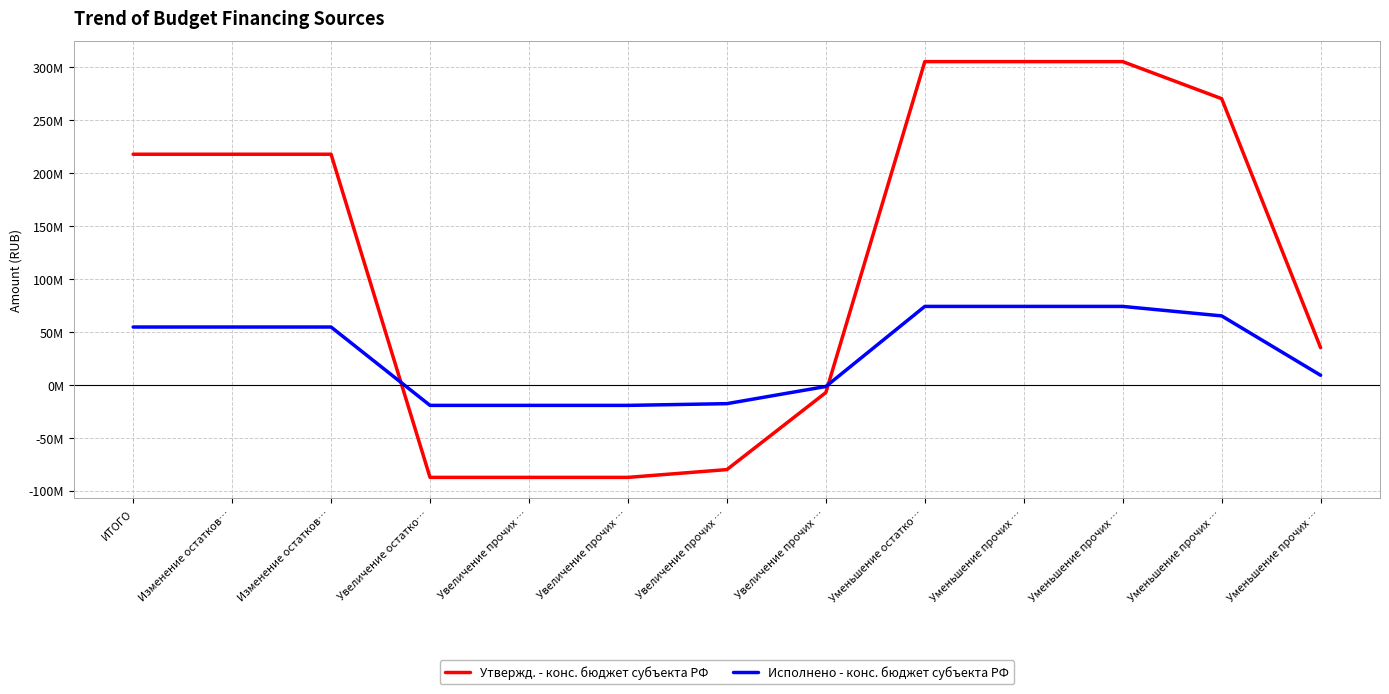

Which series has the largest total across all categories?

Утвержд. - конс. бюджет субъекта РФ